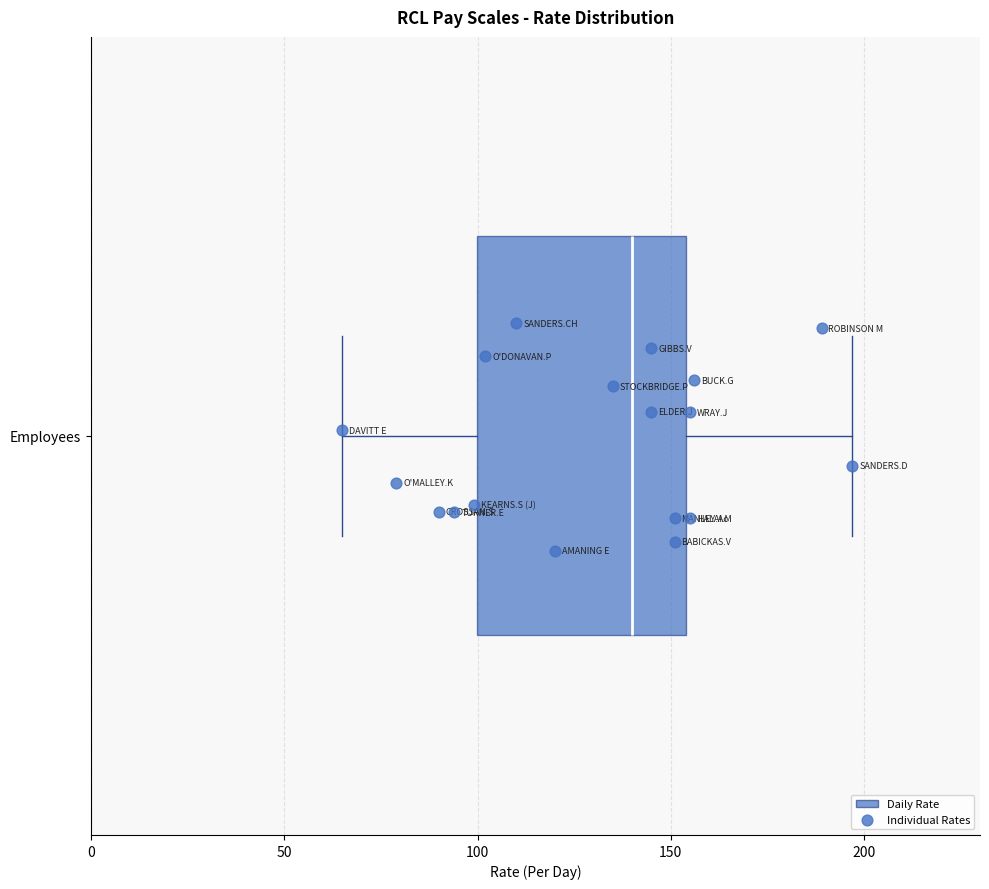

Transcribe this box plot: give where the median line is, the range the box spans, and where the two whiskers end, as read against the x-axis. The values are not printed on the chart, so give them approximately, as read against the axis.

median 140, box 100 to 155, whiskers 65 to 195